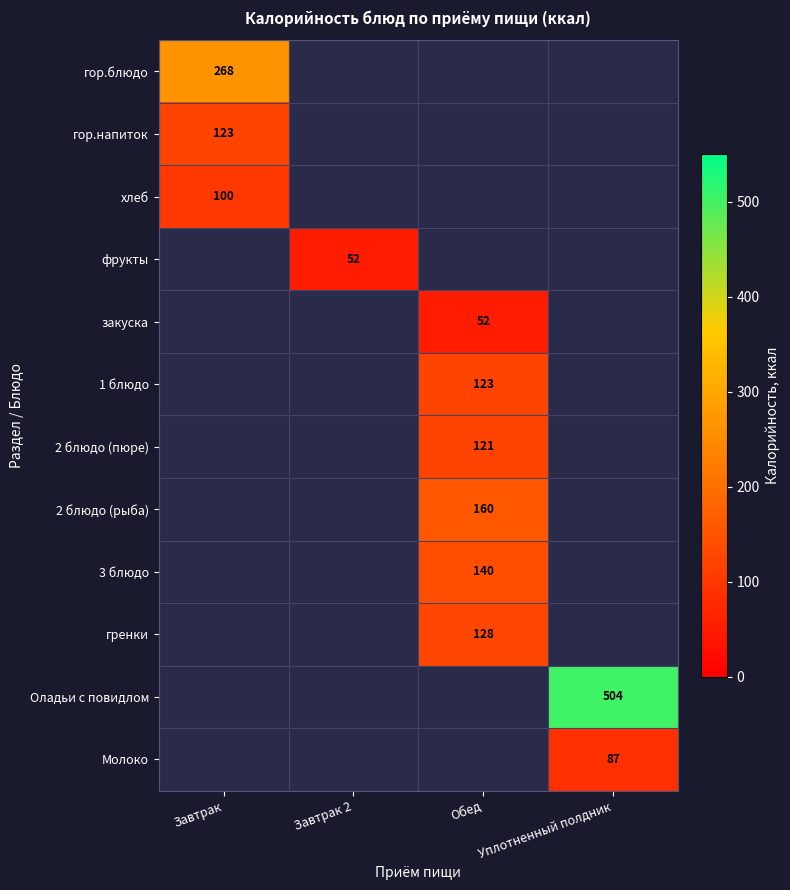

Is it true that гренки equals 48 at Обед?

False